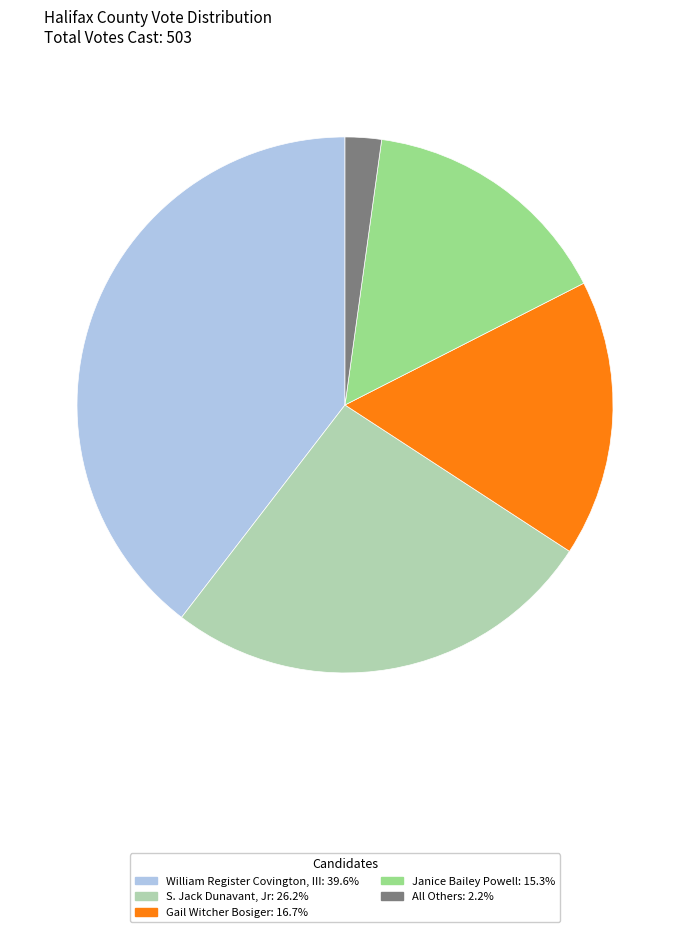

Which slice is the largest?

William Register Covington, III